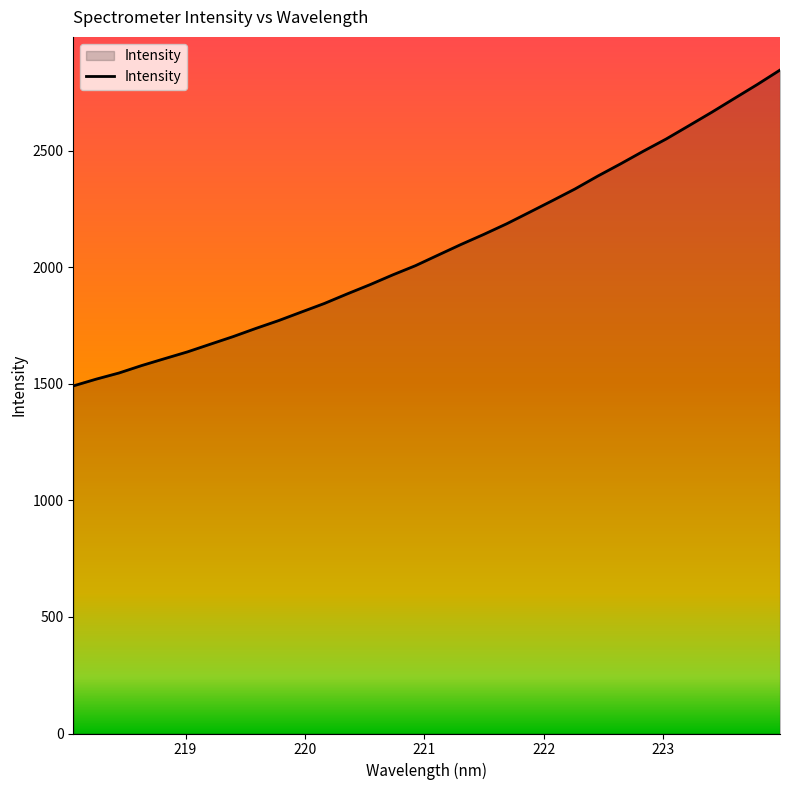

What is the greatest value displayed?

2844.9